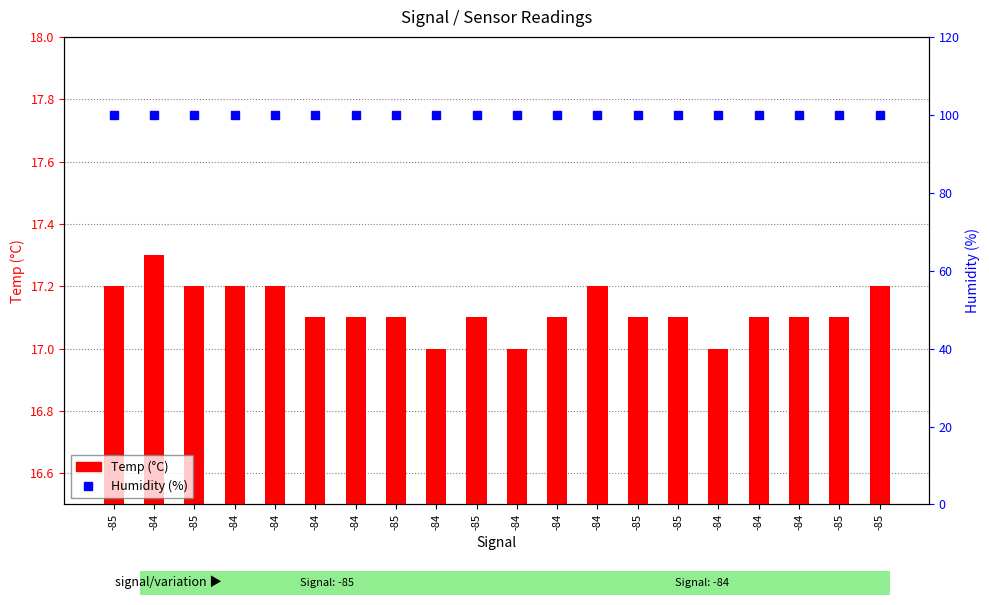

At which category does the chart reach its peak across all series?

-85